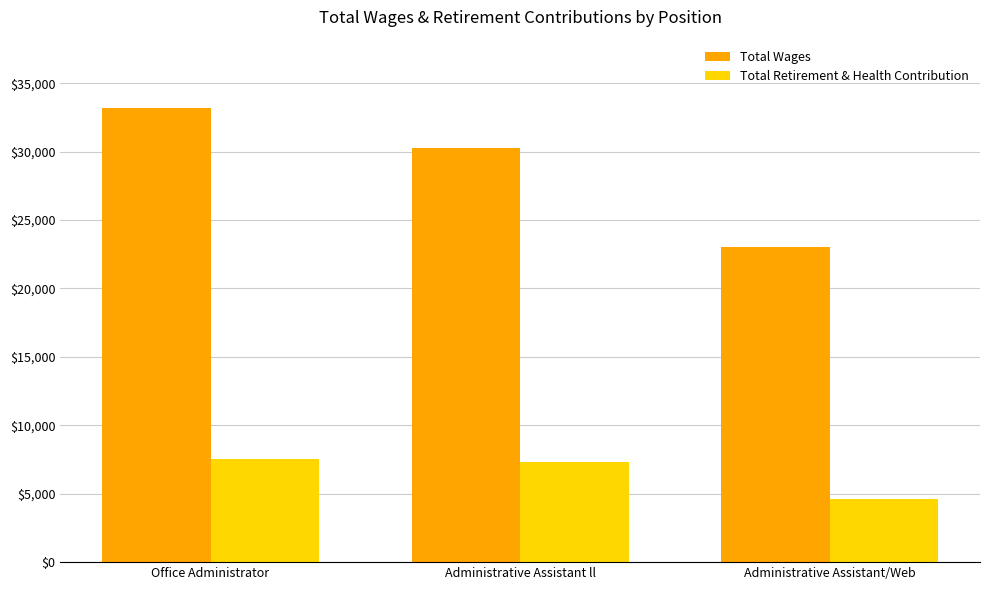

What is the spread (max minus min) of values at Office Administrator?

25646